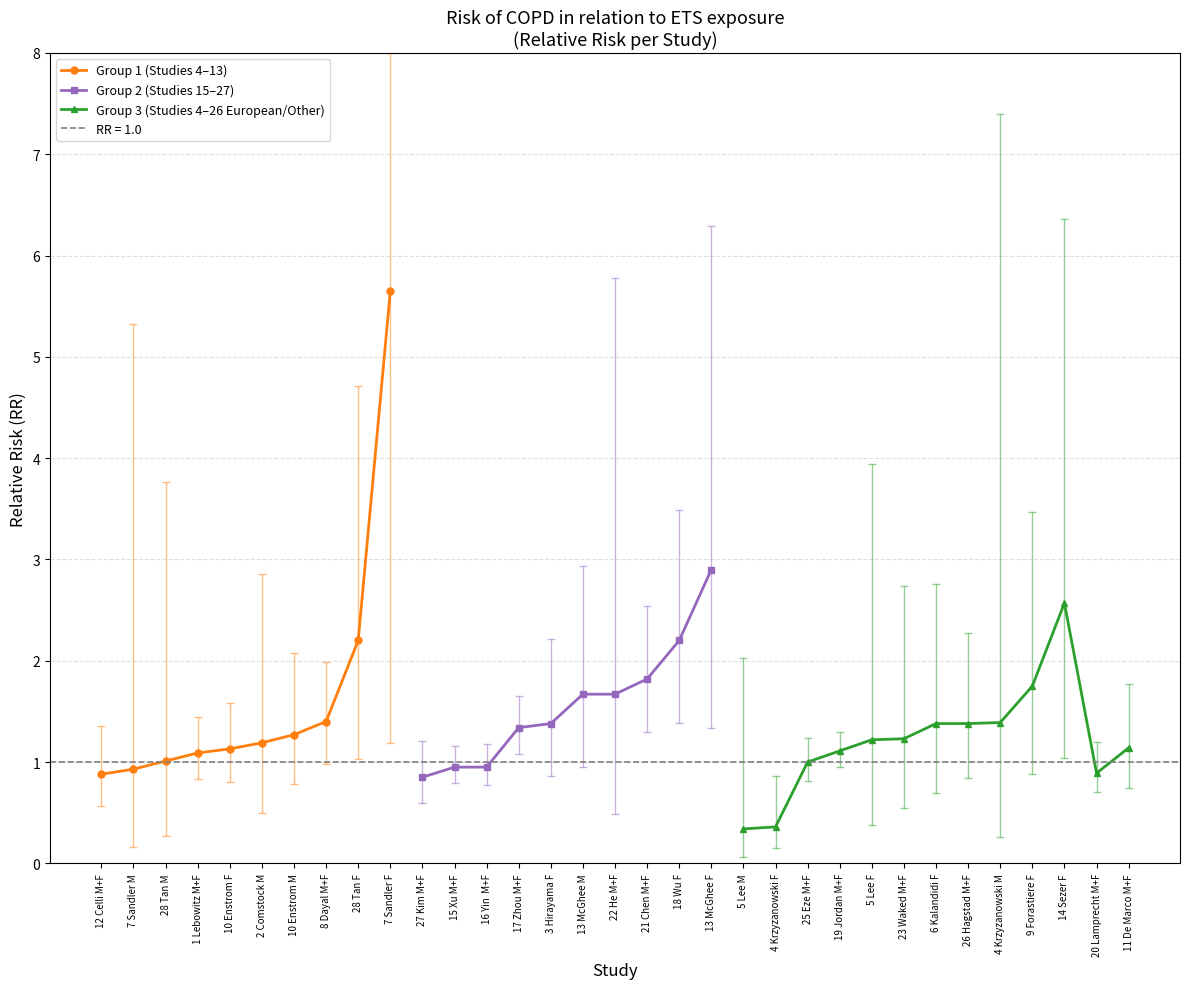

Rank the categories by value from lowest to highest.

5 Lee M, 4 Krzyzanowski F, 27 Kim M+F, 12 Celli M+F, 20 Lamprecht M+F, 7 Sandler M, 15 Xu M+F, 16 Yin  M+F, 25 Eze M+F, 28 Tan M, 1 Lebowitz M+F, 19 Jordan M+F, 10 Enstrom F, 11 De Marco M+F, 2 Comstock M, 5 Lee F, 23 Waked M+F, 10 Enstrom M, 17 Zhou M+F, 3 Hirayama F, 6 Kalandidi F, 26 Hagstad M+F, 4 Krzyzanowski M, 8 Dayal M+F, 13 McGhee M, 22 He M+F, 9 Forastiere F, 21 Chen M+F, 28 Tan F, 18 Wu F, 14 Sezer F, 13 McGhee F, 7 Sandler F